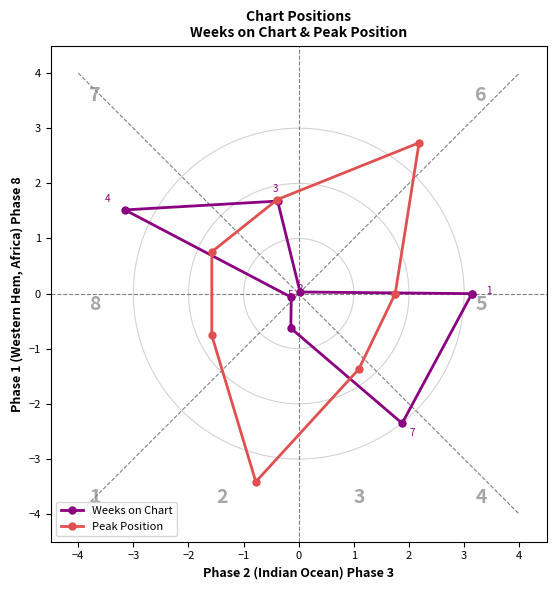

What are all the series names shown in the legend?

Weeks on Chart, Peak Position